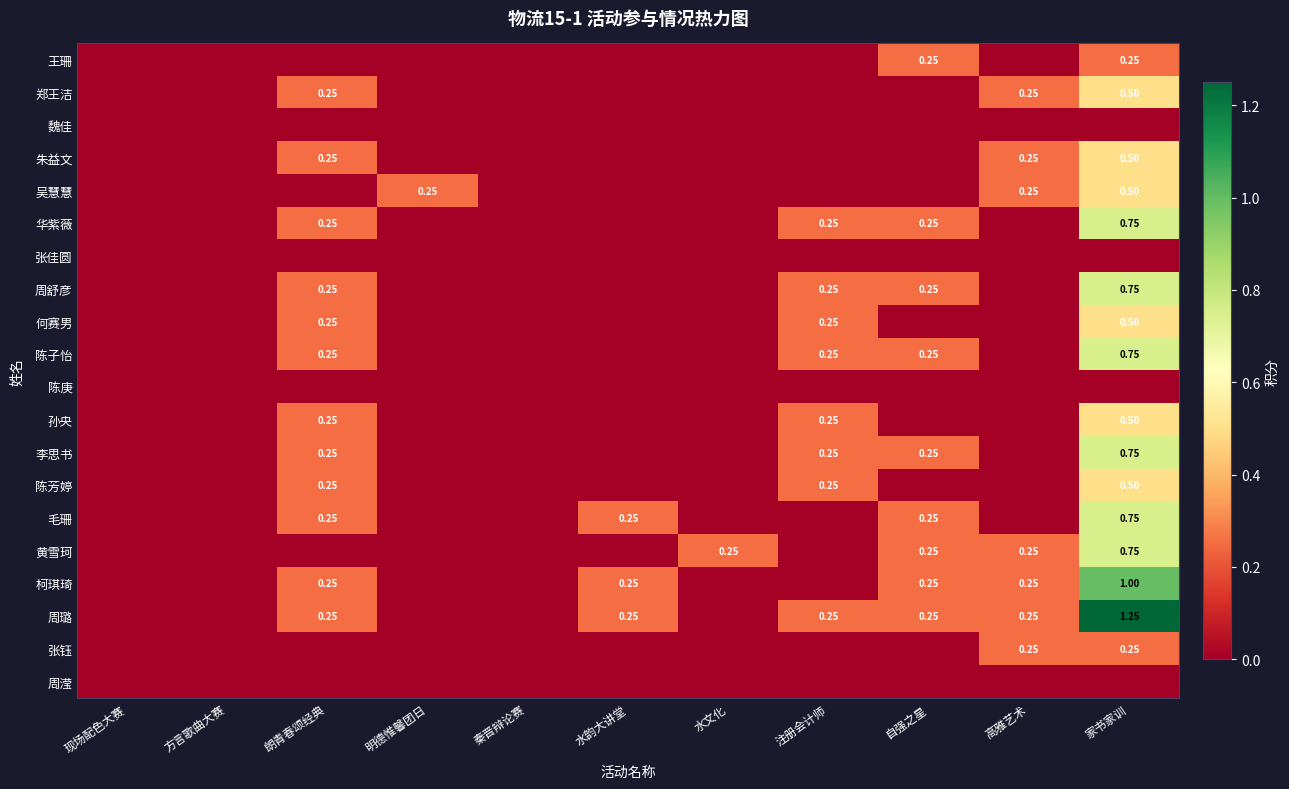

How many positive values does the 李思书 series have?

4